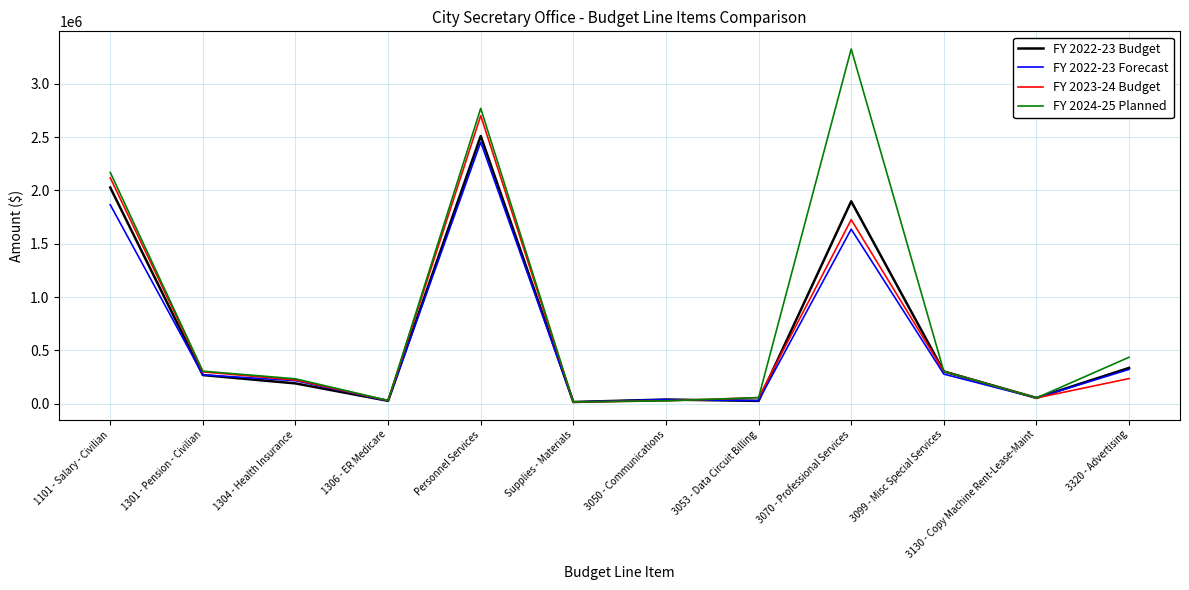

Which category has the highest value across all series?

3070 - Professional Services